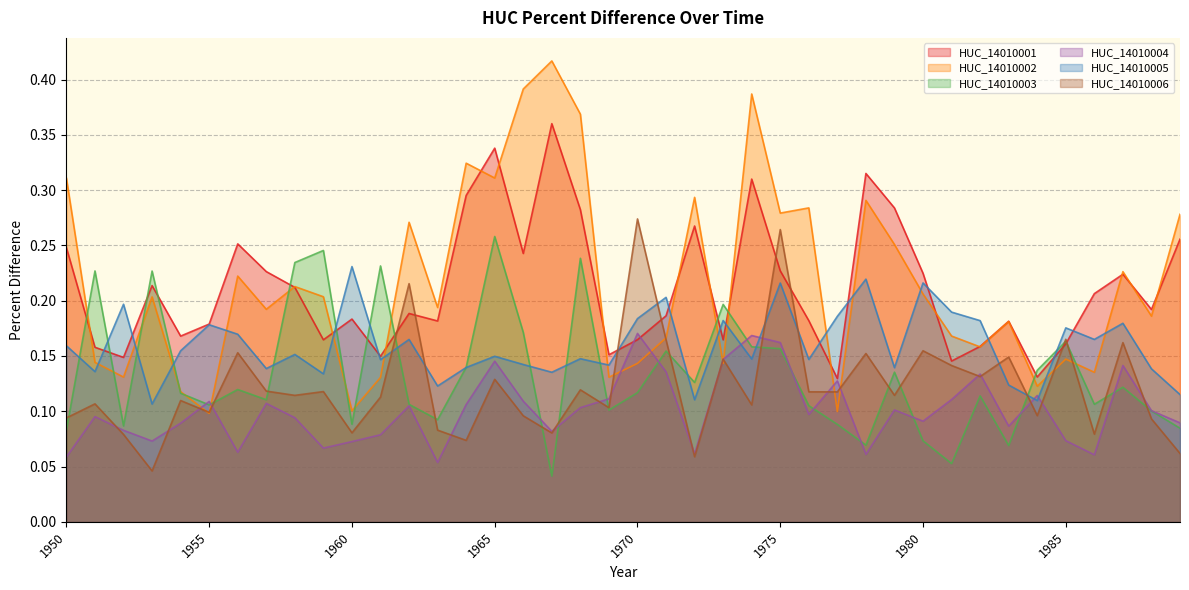

What is the sum of the HUC_14010001 values at 1971 and 1988?

0.4